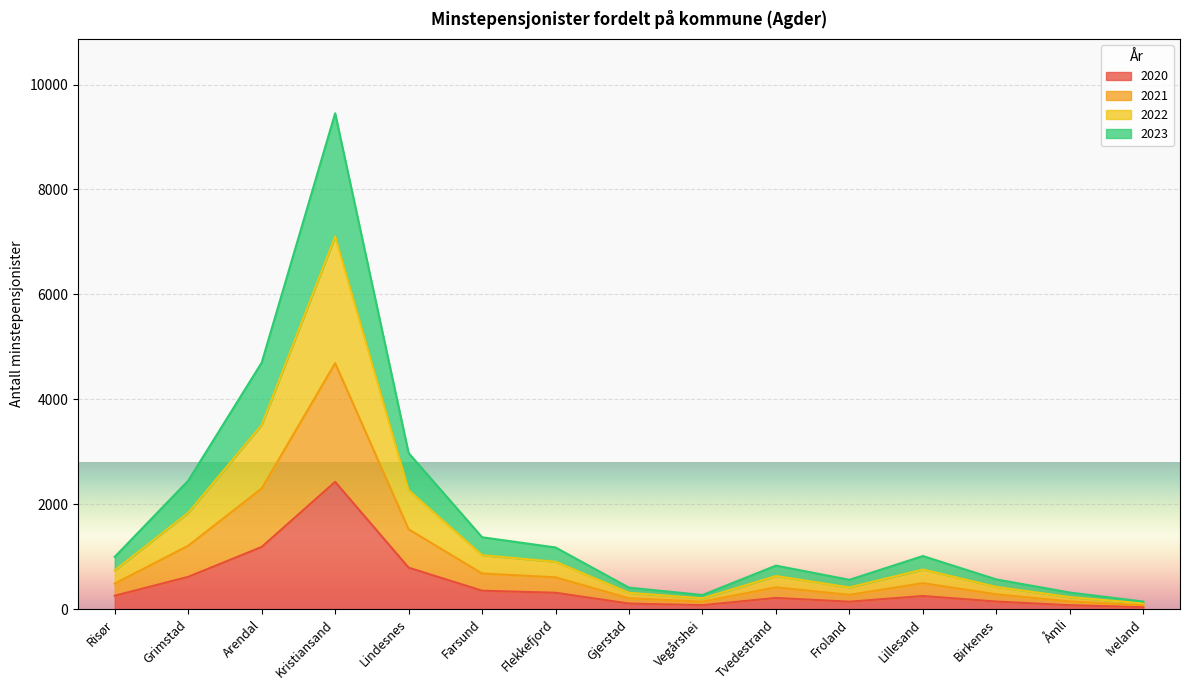

Which category has the highest value in the 2020 series?

Kristiansand